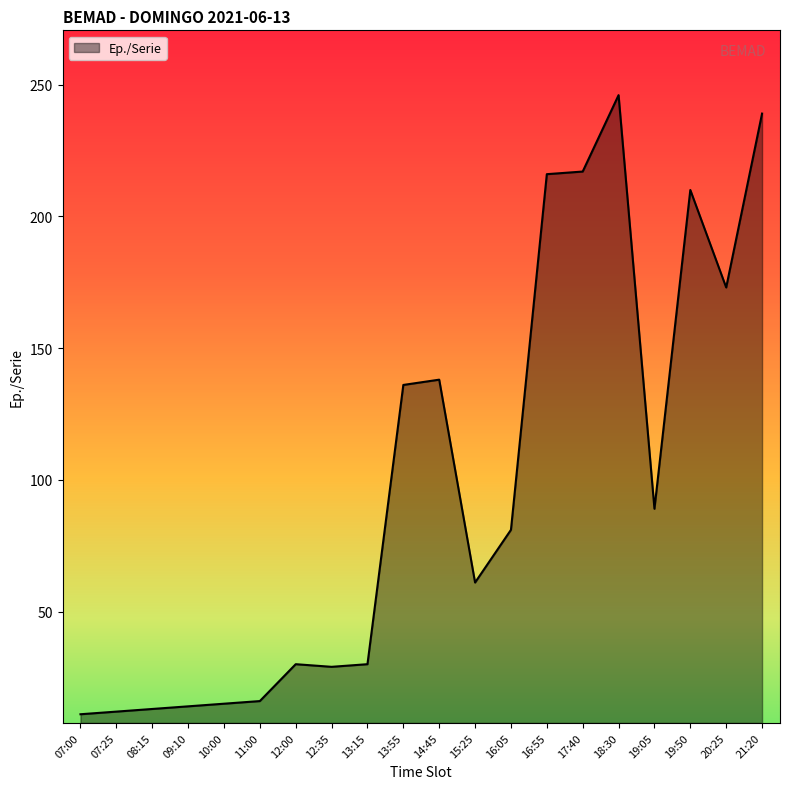

Is it true that the value at 16:05 is 34?

False